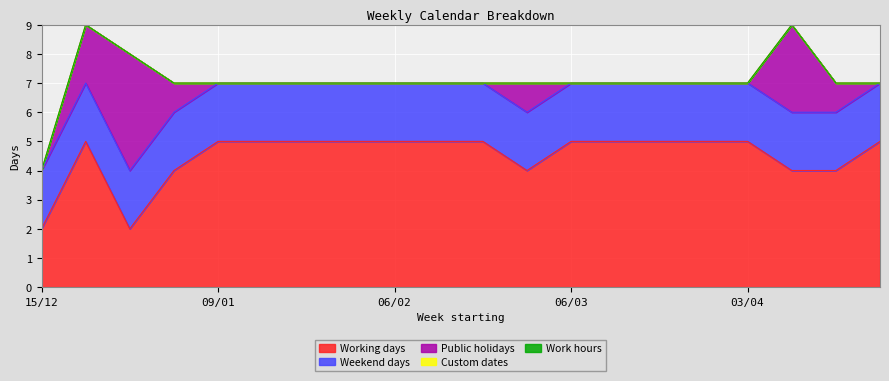

True or false: Work hours and Public holidays cross at least once.

False